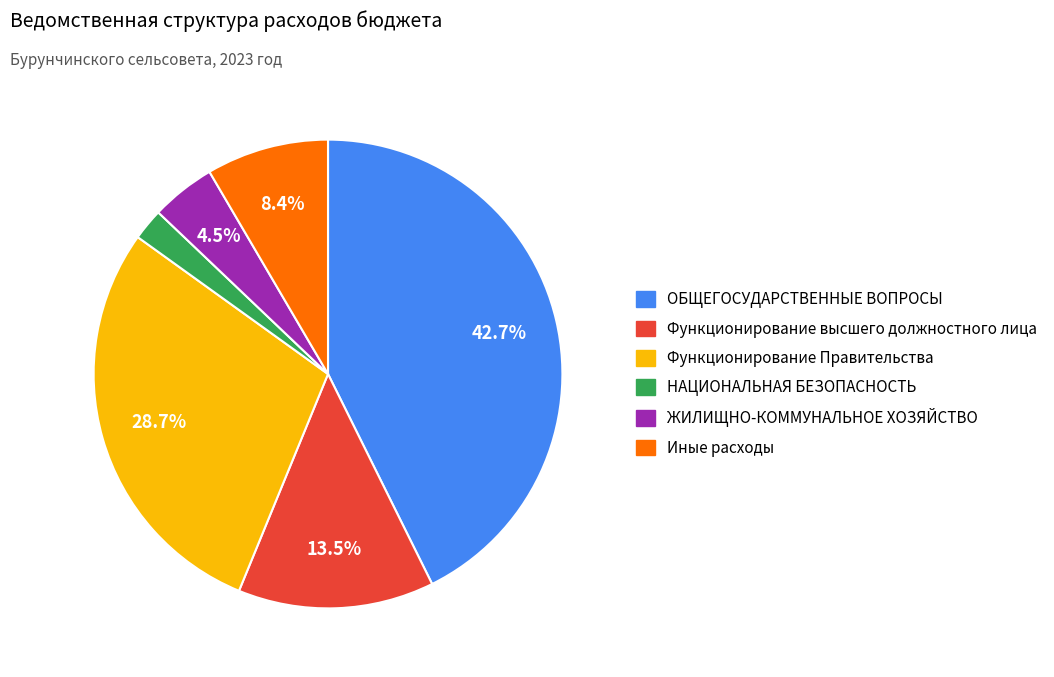

Between Иные расходы and ЖИЛИЩНО-КОММУНАЛЬНОЕ ХОЗЯЙСТВО, which is larger?

Иные расходы